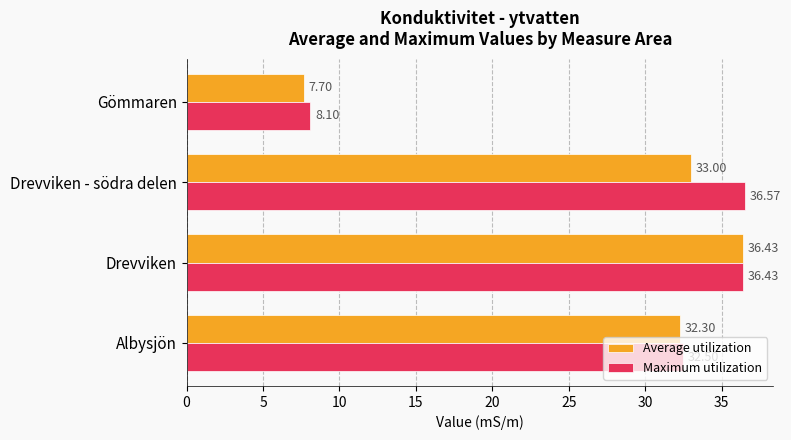

At which category is the sum across all series the highest?

Drevviken